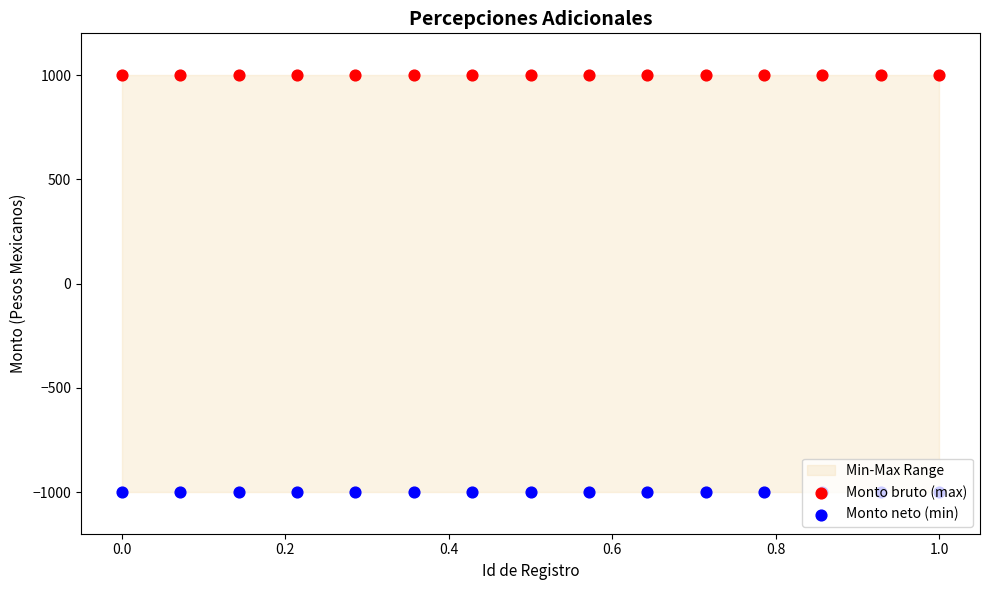

Which series contains the highest Y value?

Monto bruto (max)